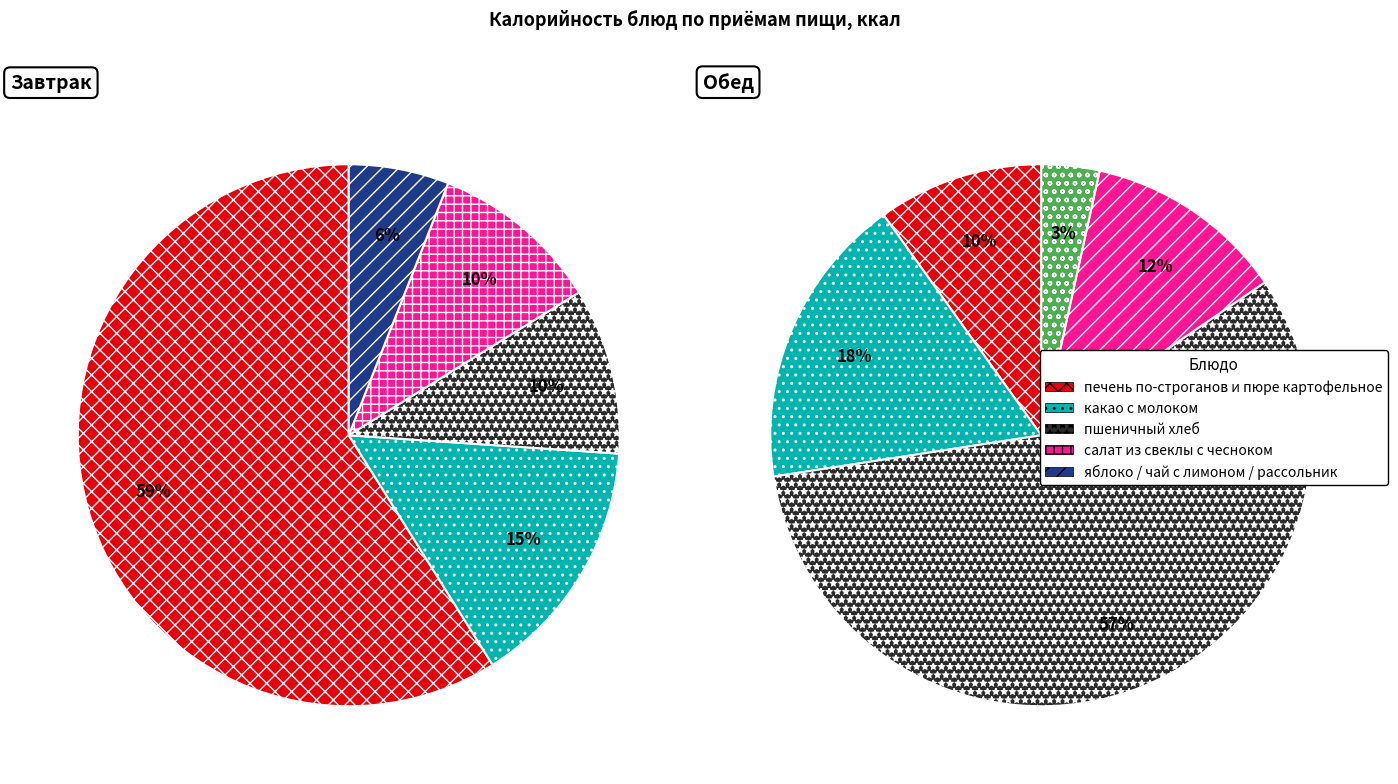

Rank the series by their maximum value, from lowest to highest.

Обед, Завтрак